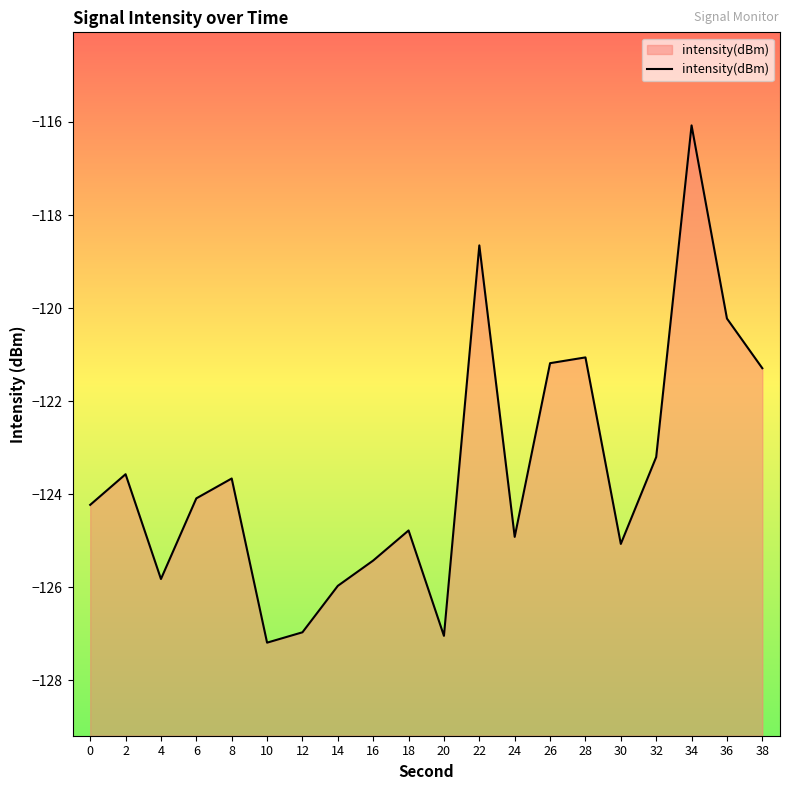

How many data points does each series have?

20